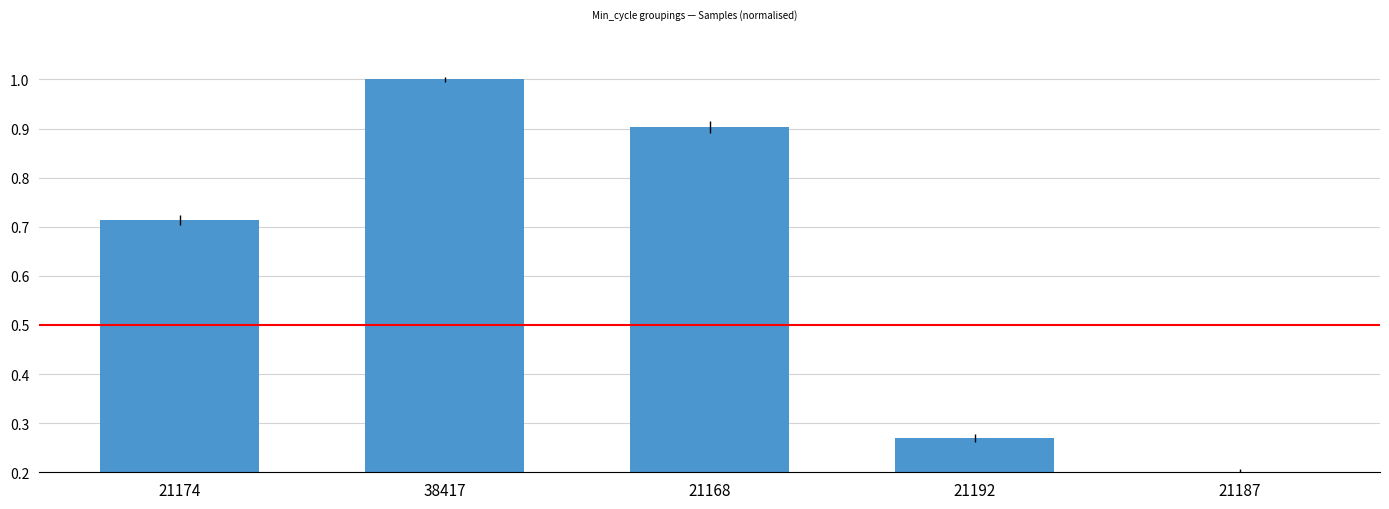

What is the label of the 1st bar from the left?

21174